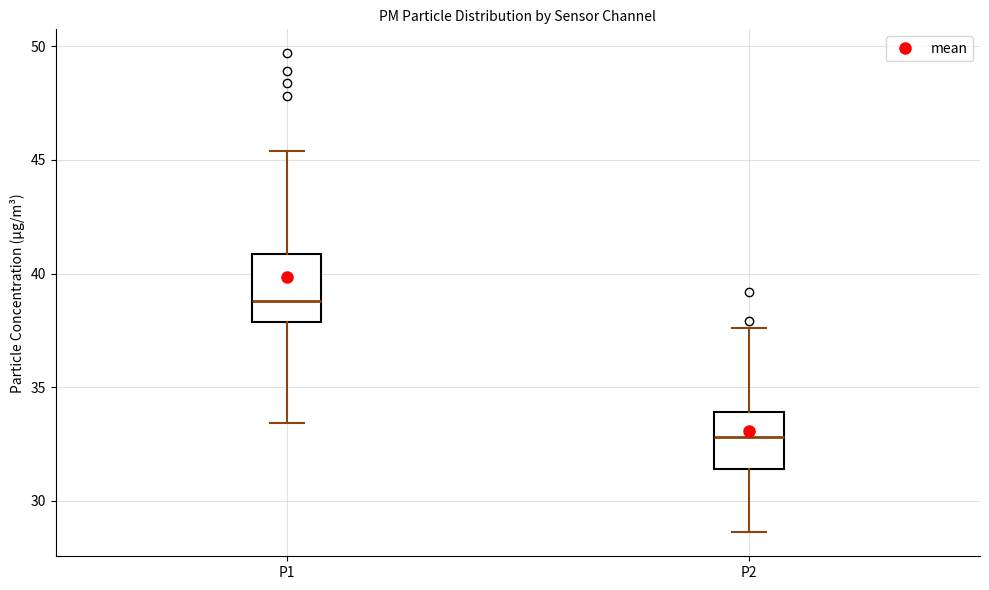

Reading left to right, read every box against the y-axis: the position of its median line, the range the box covers, and the ends of its whiskers. The values are not printed on the chart, so give them approximately, as read against the axis.

P1: median 39.0, box 38.0 to 41.0, whiskers 33.5 to 45.5
P2: median 33.0, box 31.5 to 34.0, whiskers 28.5 to 37.5